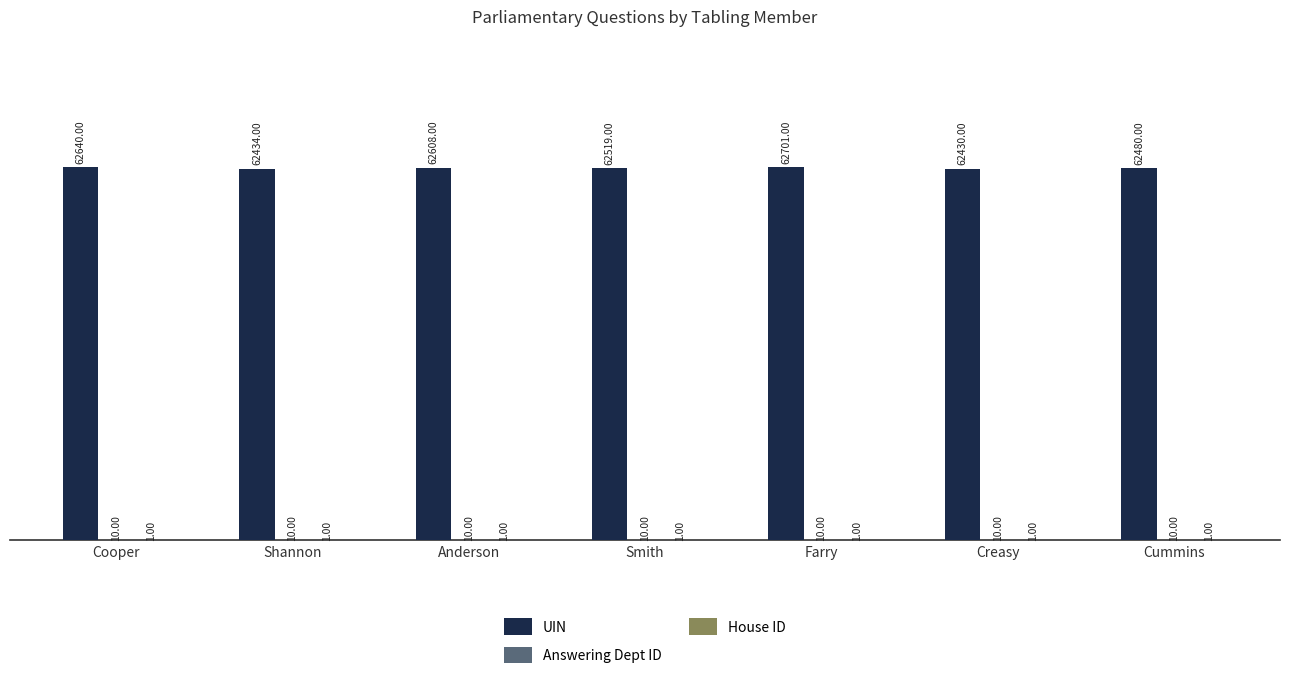

What is the greatest value displayed?

62701